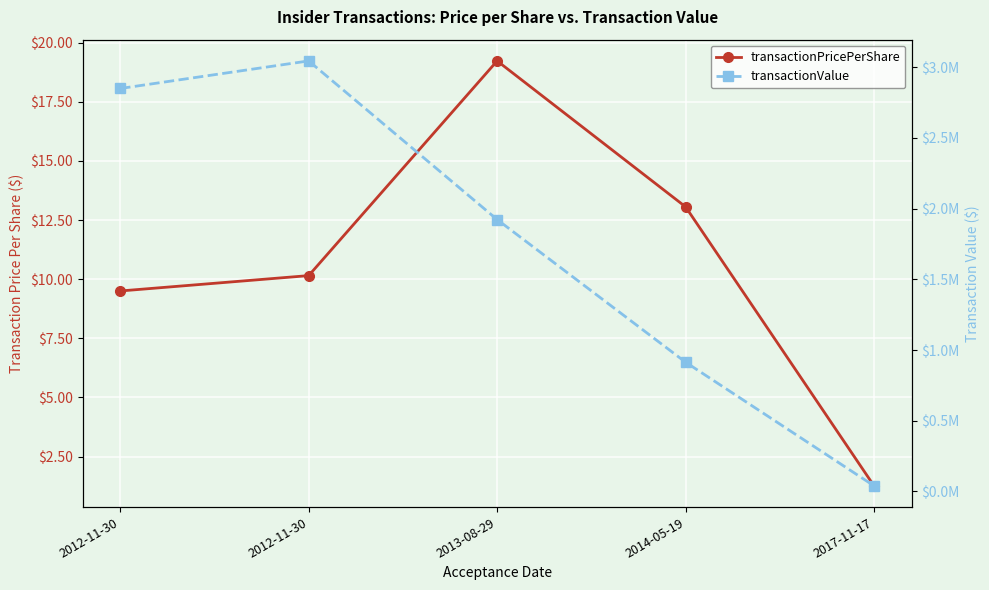

At which category does transactionValue reach its first local peak?

2012-11-30